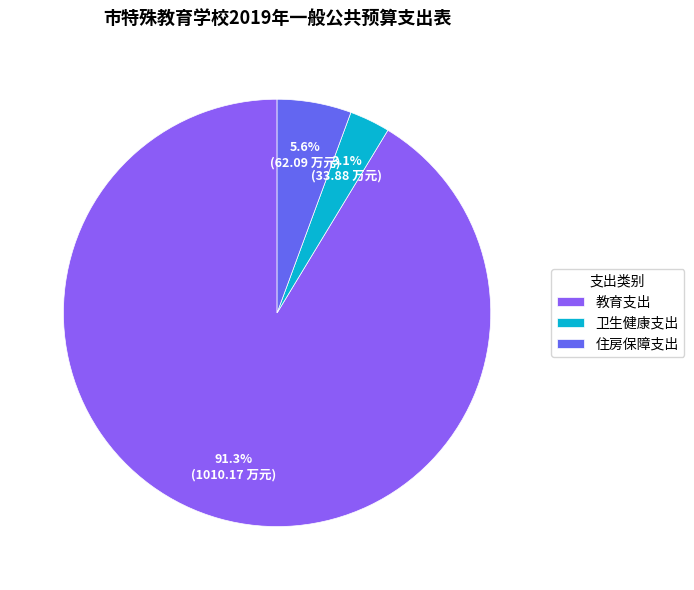

Count the number of slices in the pie.

3